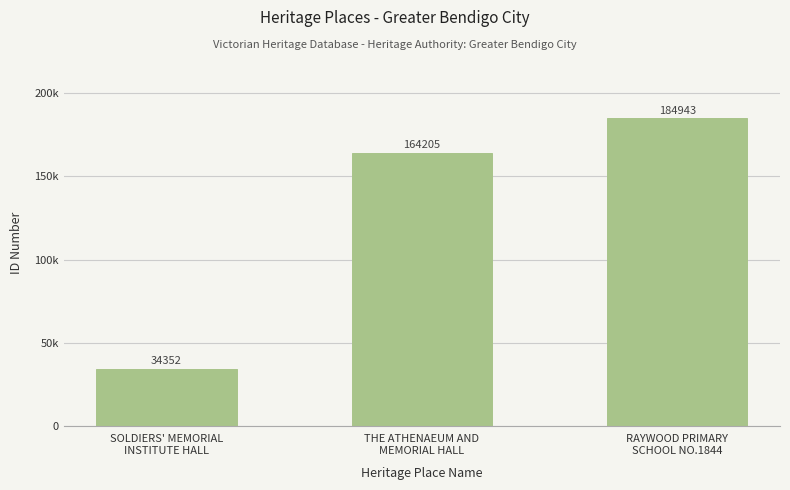

Is it true that the value at SOLDIERS' MEMORIAL
INSTITUTE HALL is 34352?

True